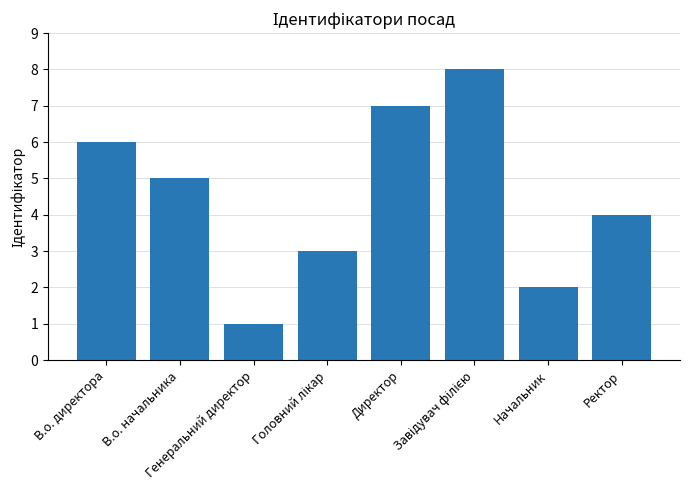

What is the difference between the maximum and minimum values?

7